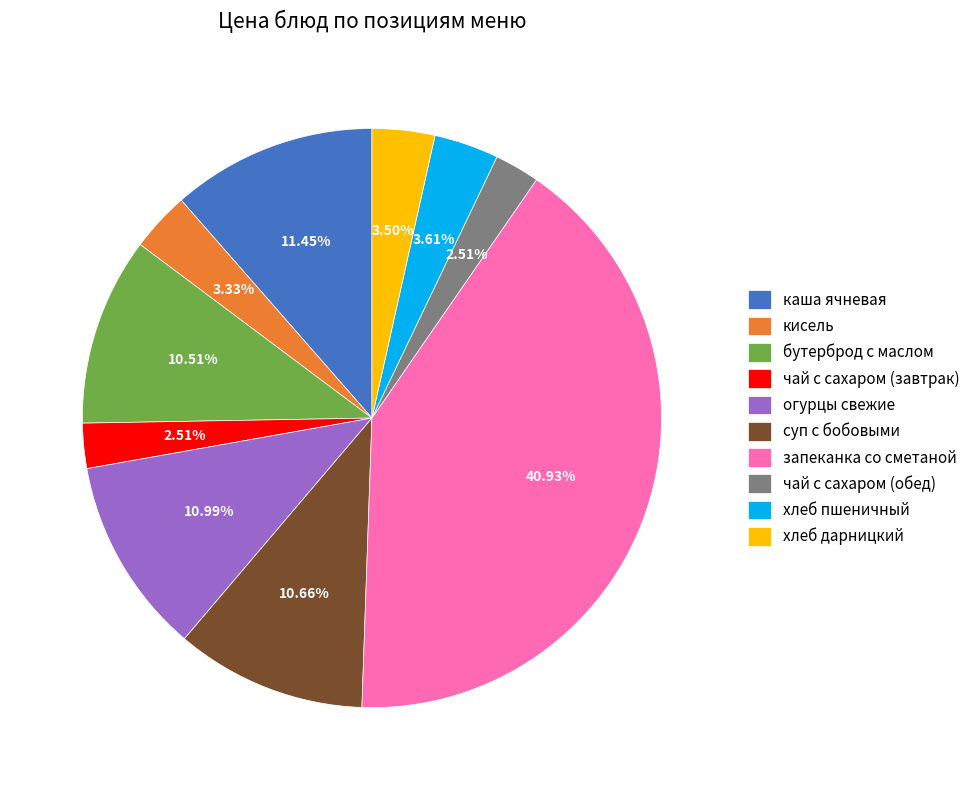

Combined, do хлеб дарницкий and чай с сахаром (обед) account for over 50%?

No